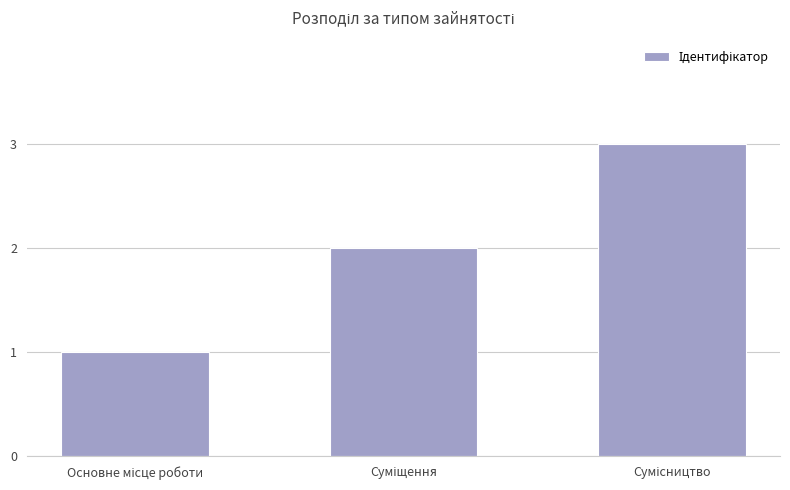

How many values are below 2?

1